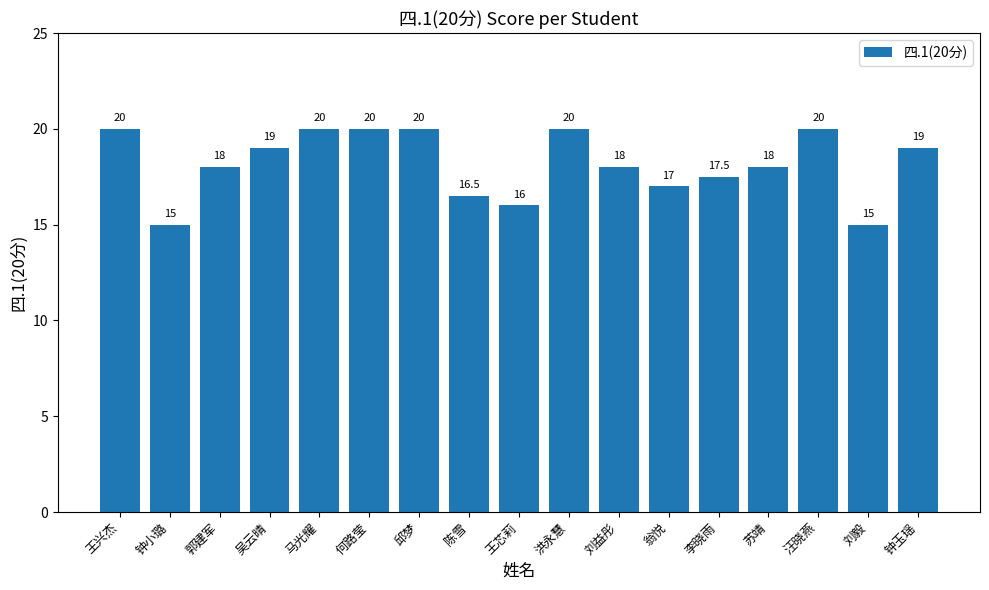

Reading left to right, list all the values displayed in this chart.

20.0	15.0	18.0	19.0	20.0	20.0	20.0	16.5	16.0	20.0	18.0	17.0	17.5	18.0	20.0	15.0	19.0